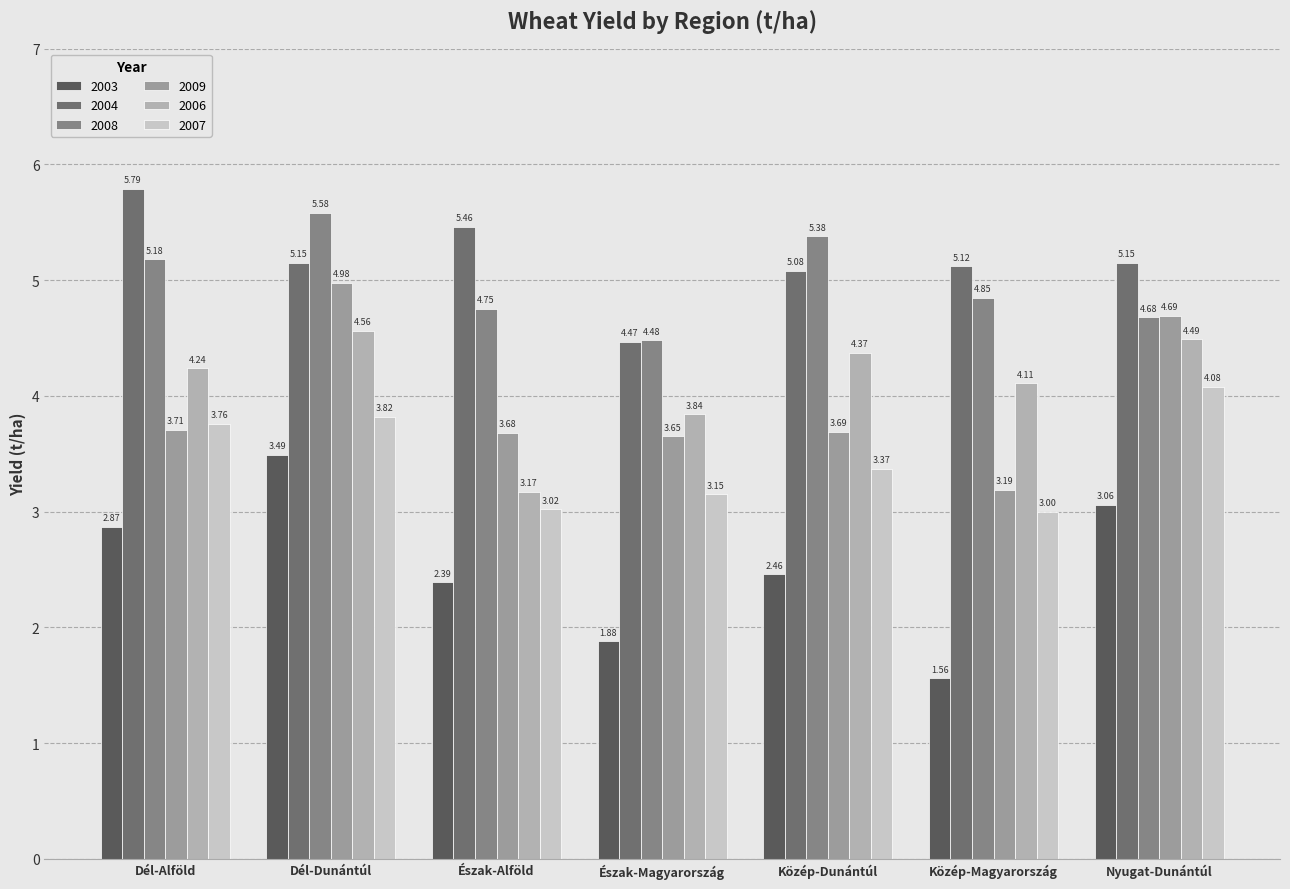

What is the value of the 2007 bar at the 6th from the left?

3.0